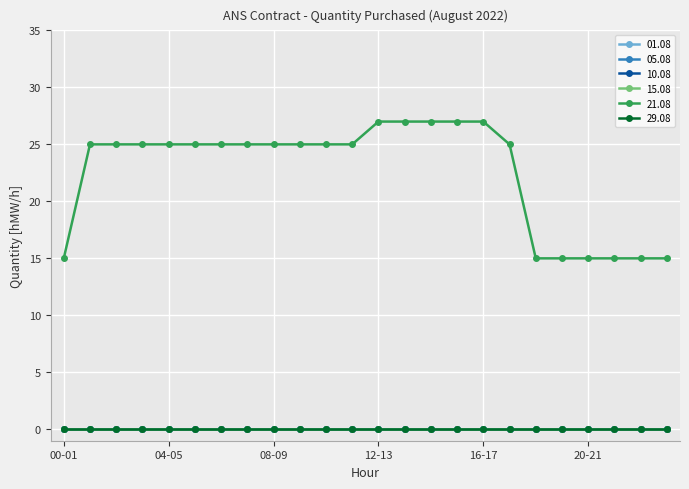

Is this an area chart (filled region under the line)?

No